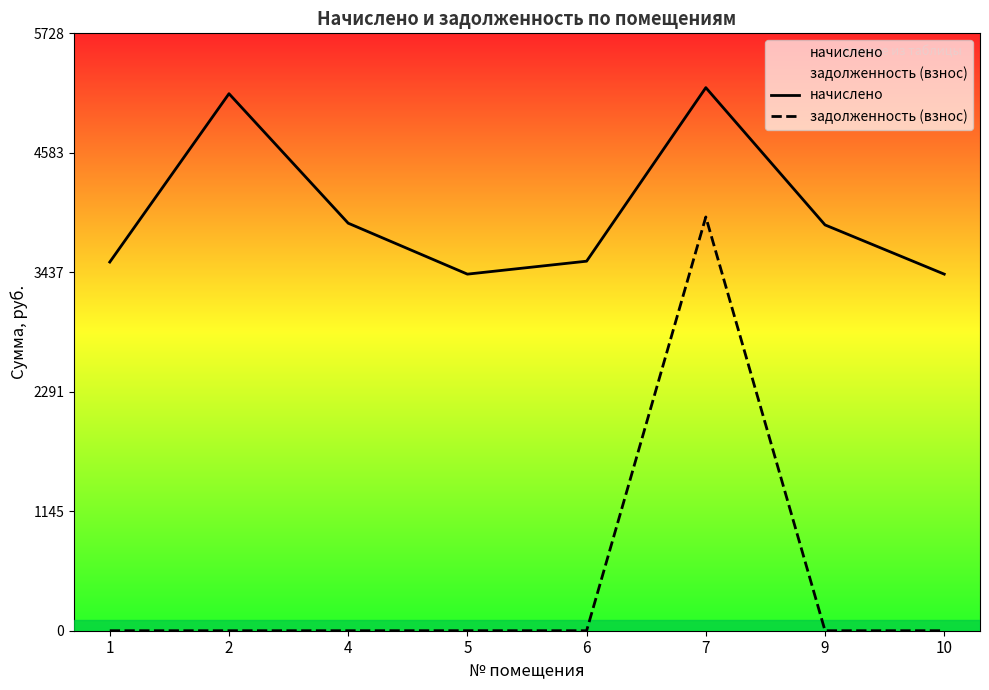

Does the chart have visible grid lines?

No